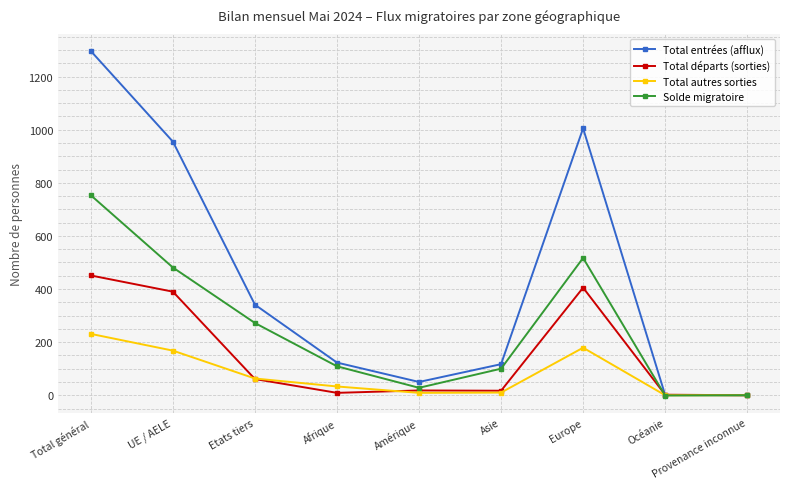

What is the minimum value shown in the chart?

-1